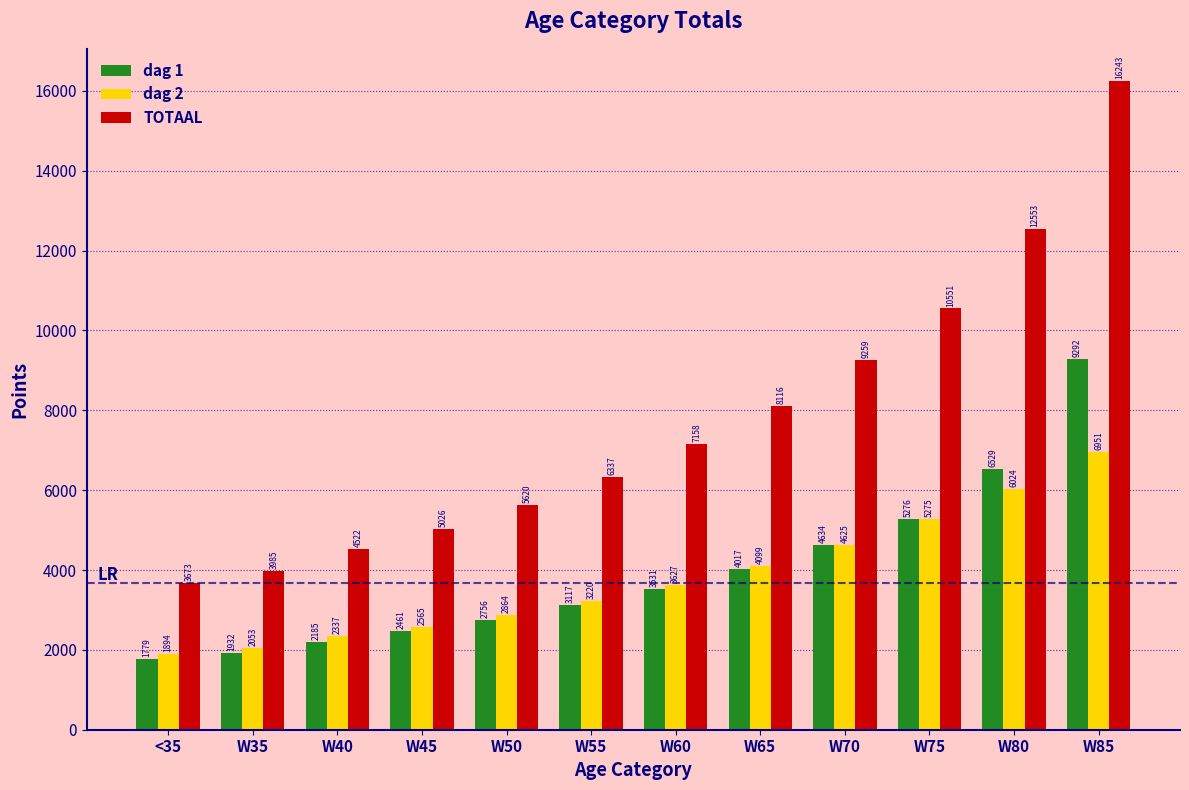

Reading left to right, transcribe all the data shown in this chart.

dag 1: 1779	1932	2185	2461	2756	3117	3531	4017	4634	5276	6529	9292
dag 2: 1894	2053	2337	2565	2864	3220	3627	4099	4625	5275	6024	6951
TOTAAL: 3673	3985	4522	5026	5620	6337	7158	8116	9259	10551	12553	16243